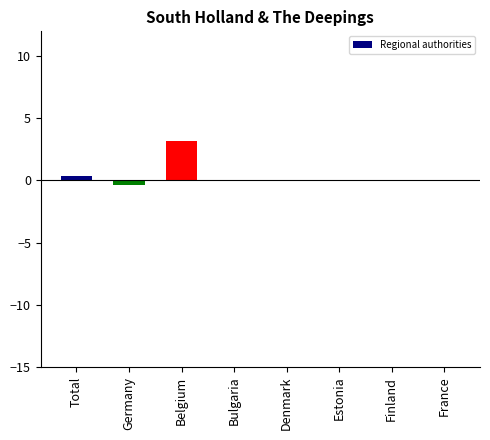

What is the maximum value shown in the chart?

3.2